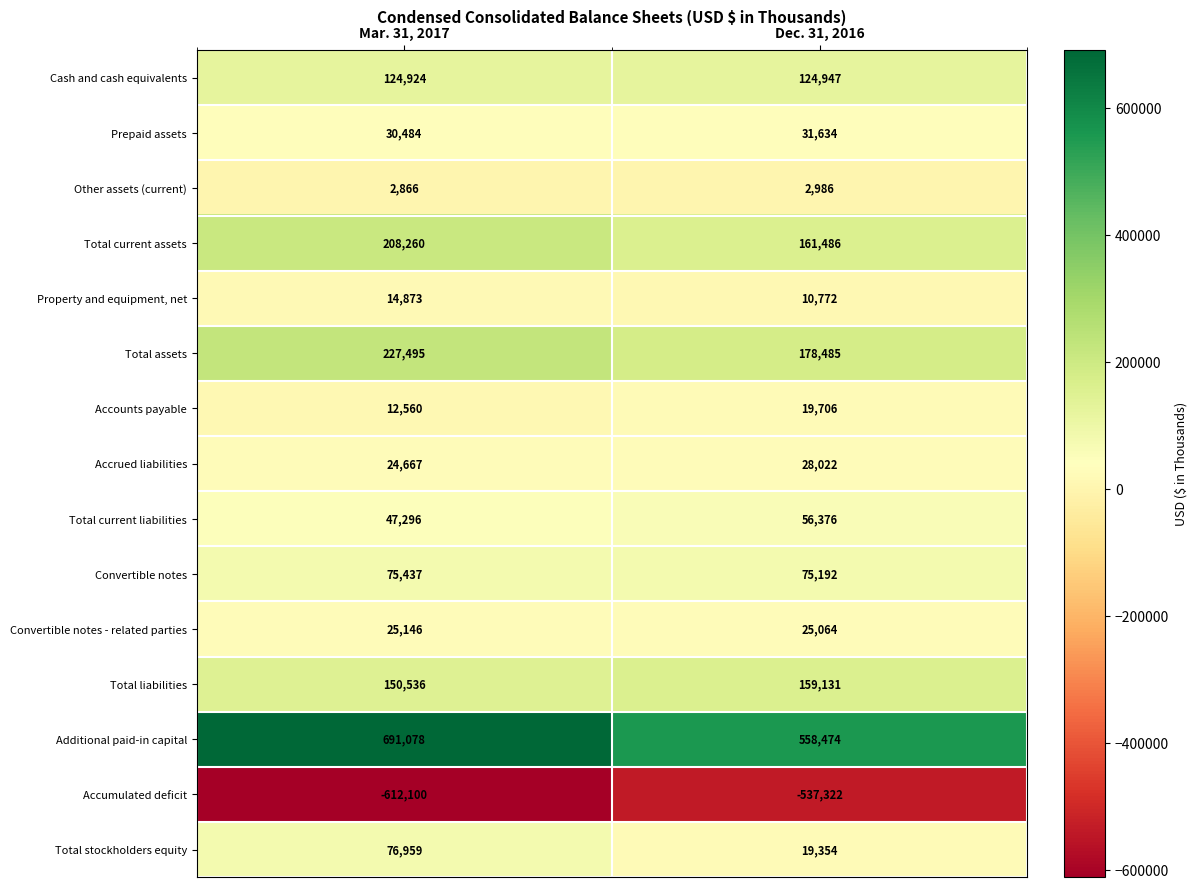

True or false: Convertible notes - related parties has a value of 25064 at Dec. 31, 2016.

True